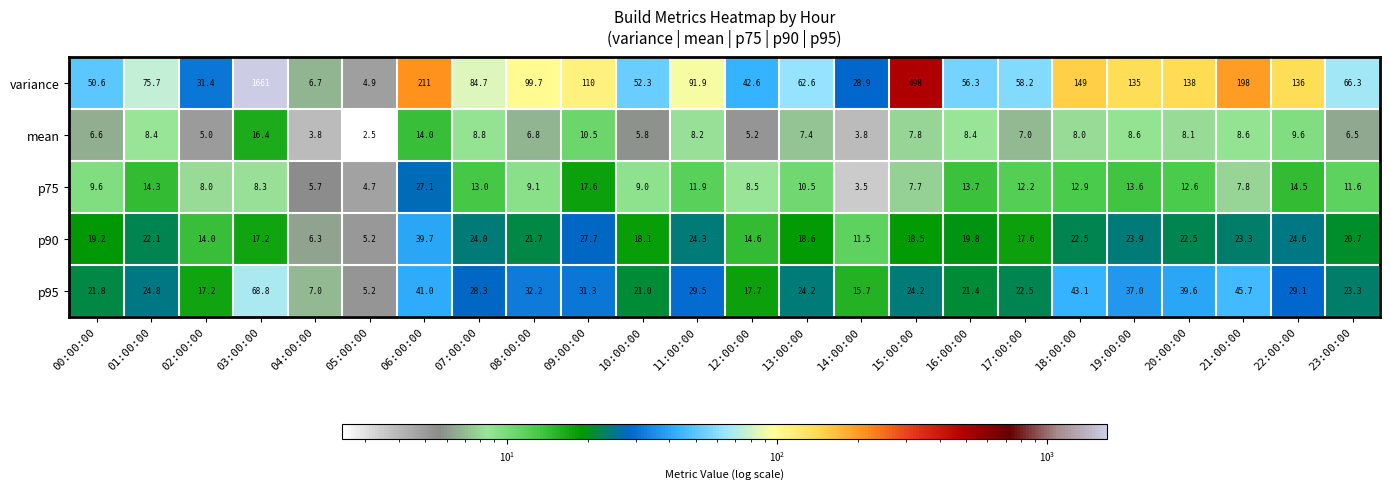

Rank the series at 07:00:00 from lowest to highest value.

mean, p75, p90, p95, variance